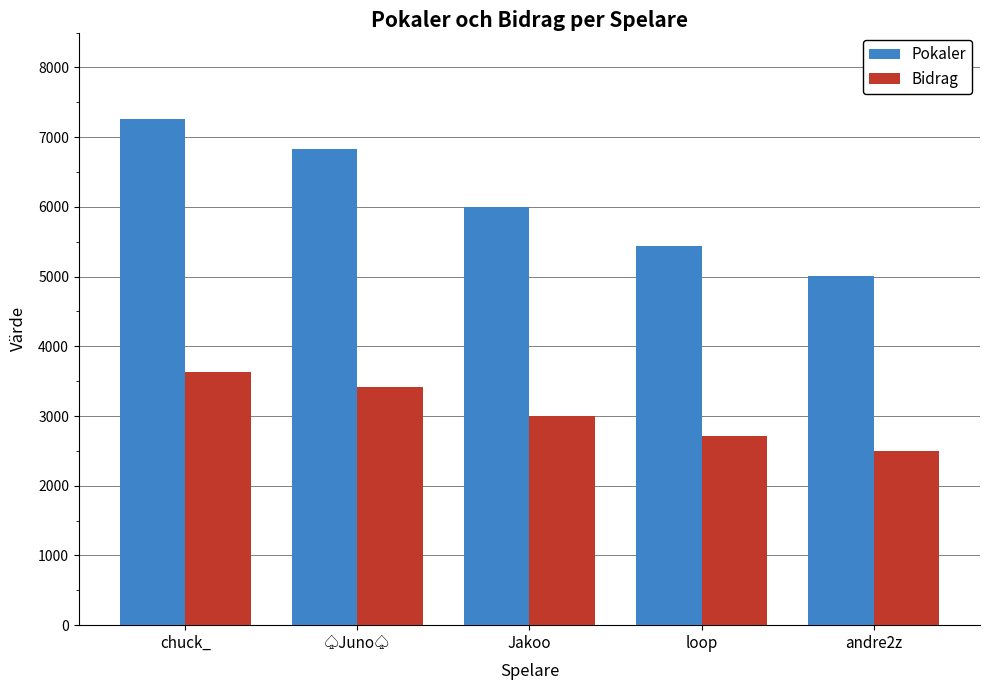

At which label does Bidrag first exceed 3002?

chuck_